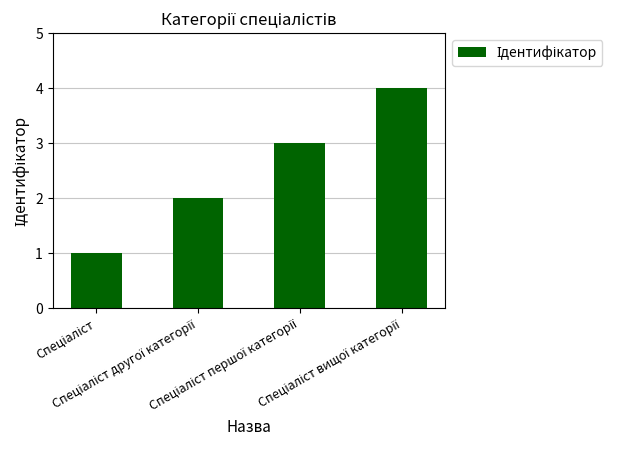

What is the difference between the maximum and minimum values?

3